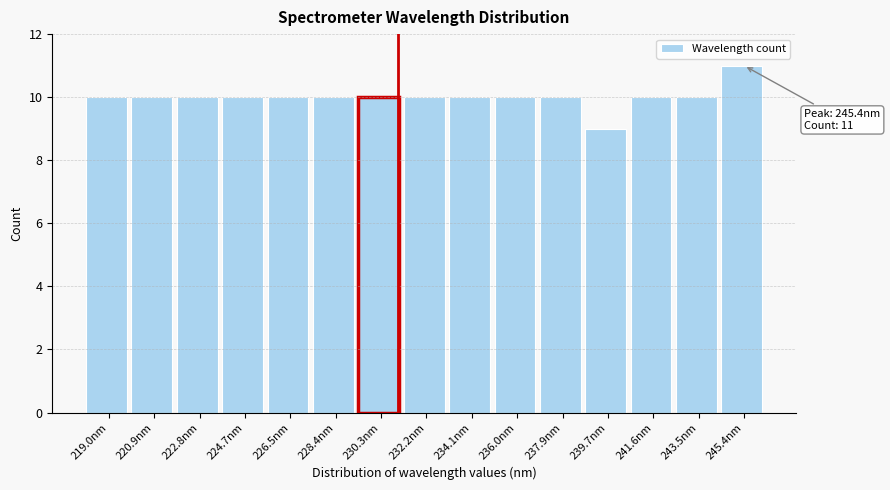

Over which range of the x-axis is the bar tallest?

244.4 to 246.4